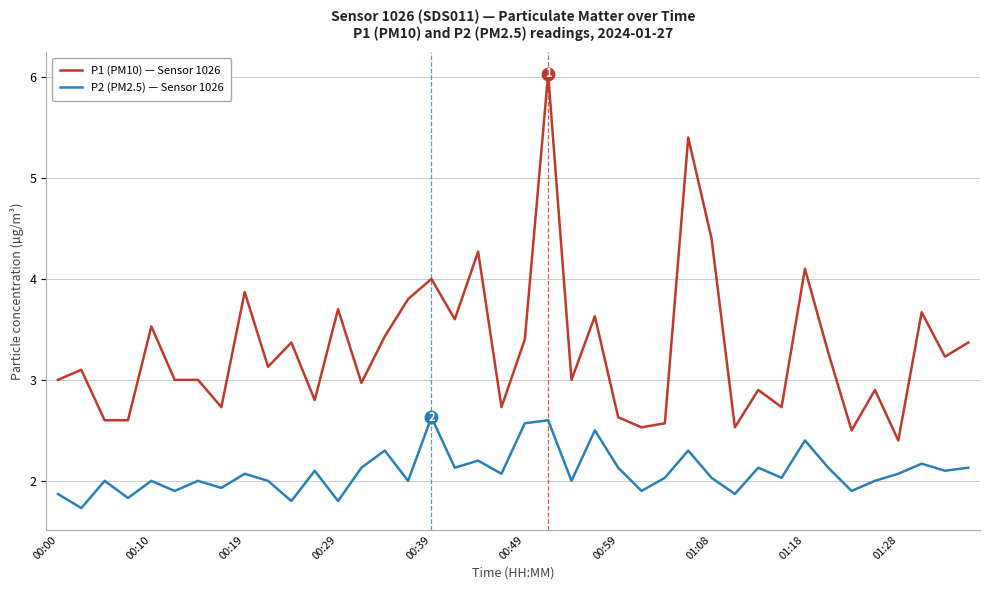

Which series has the largest total across all categories?

P1 (PM10) — Sensor 1026